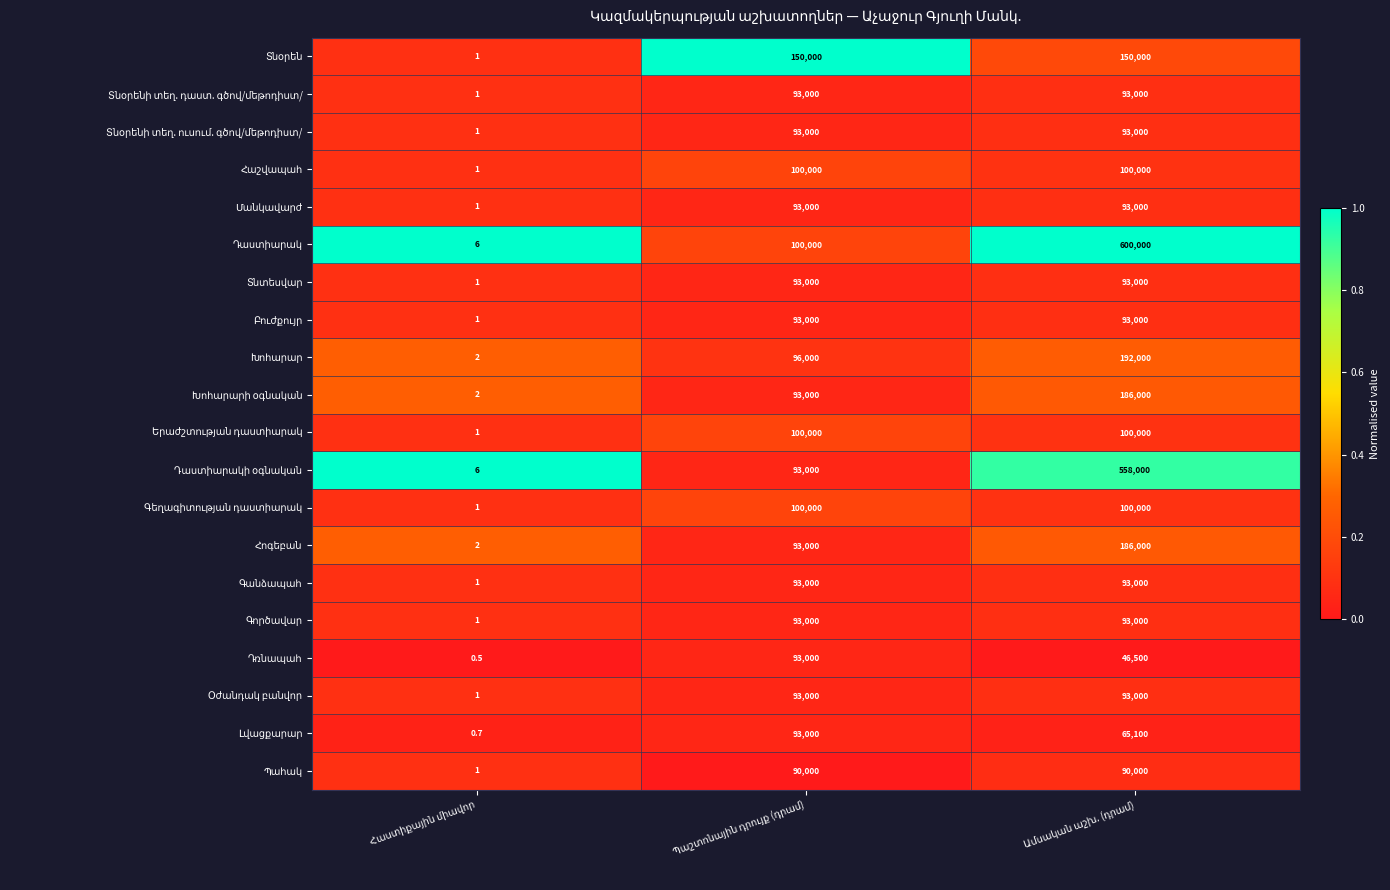

What is the smallest value displayed?

0.5